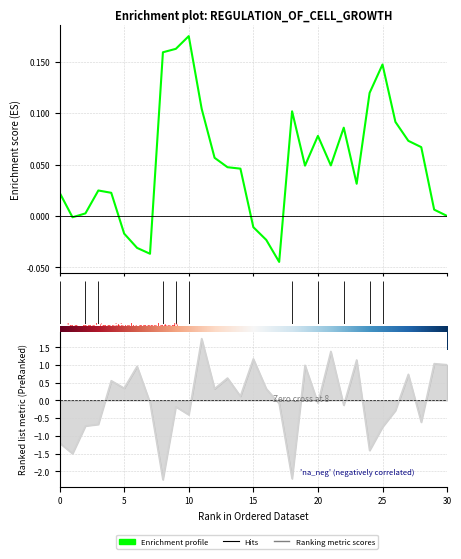

Reading right to left, extract all data points from this chart.

Enrichment profile: 0.0	0.0	0.1	0.1	0.1	0.1	0.1	0.0	0.1	0.0	0.1	0.0	0.1	-0.0	-0.0	-0.0	0.0	0.0	0.1	0.1	0.2	0.2	0.2	-0.0	-0.0	-0.0	0.0	0.0	0.0	-0.0	0.0
Ranking metric scores: 1.0	1.0	-0.6	0.7	-0.3	-0.7	-1.4	1.1	-0.1	1.4	-0.1	1.0	-2.2	-0.1	0.3	1.2	0.1	0.6	0.3	1.7	-0.4	-0.2	-2.2	-0.1	1.0	0.3	0.6	-0.7	-0.7	-1.5	-1.2